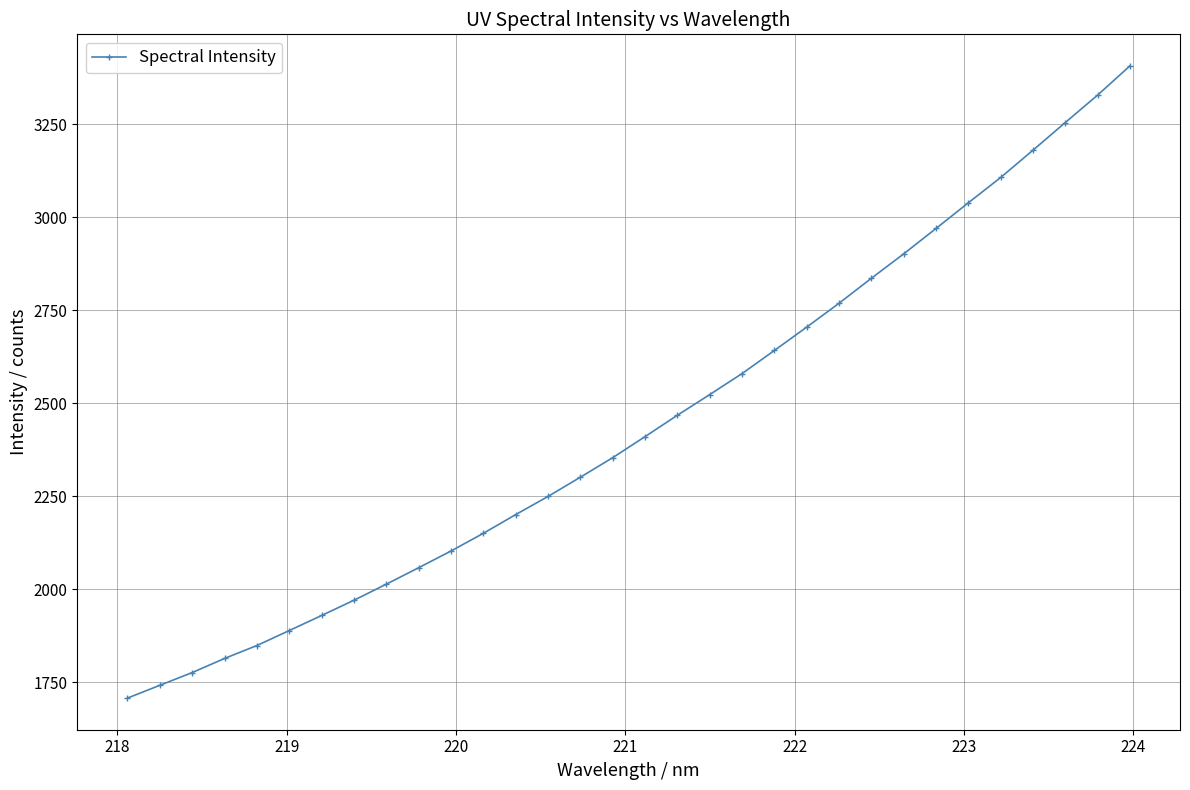

What is the sum of all values?

78221.5